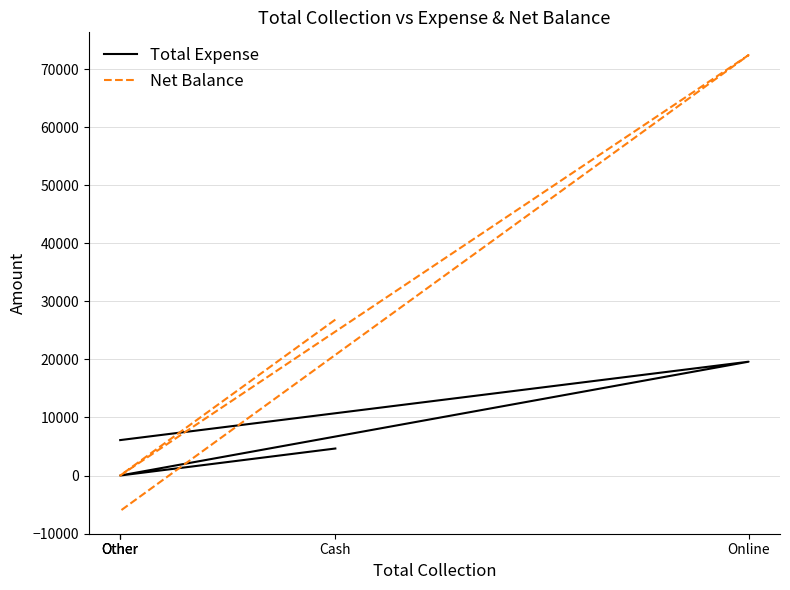

The value of Net Balance at Other is 0. True or false?

True